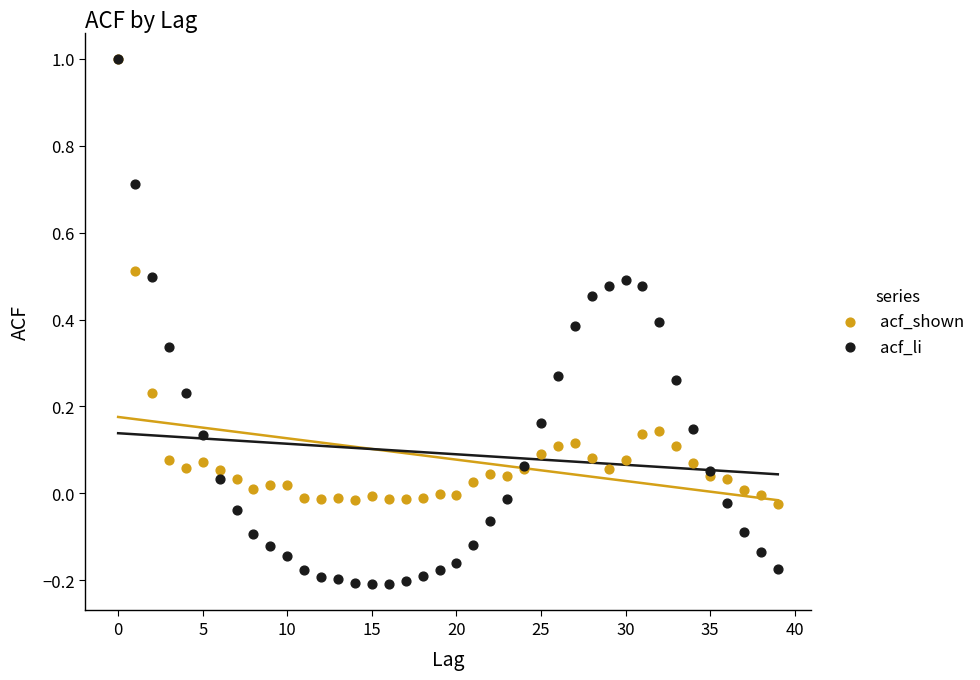

Which series reaches the minimum Y coordinate?

acf_li